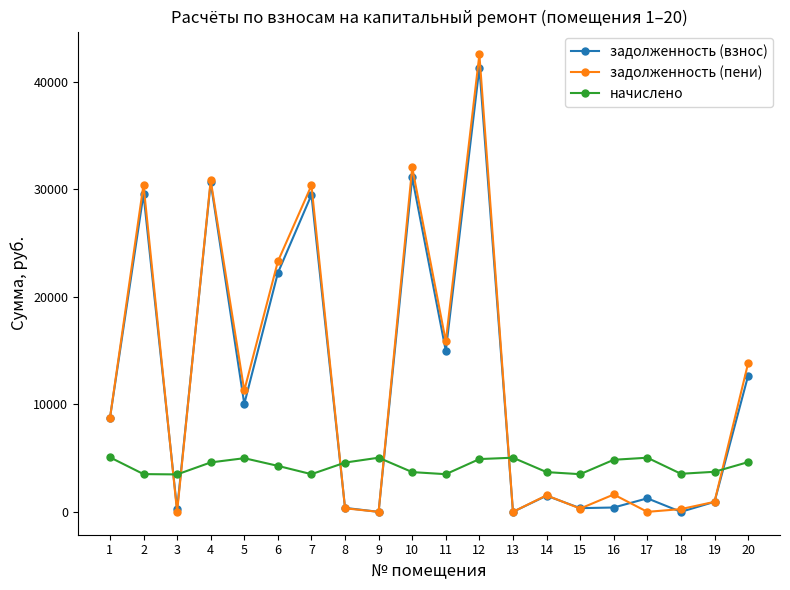

At which category does задолженность (взнос) reach its first local valley?

3